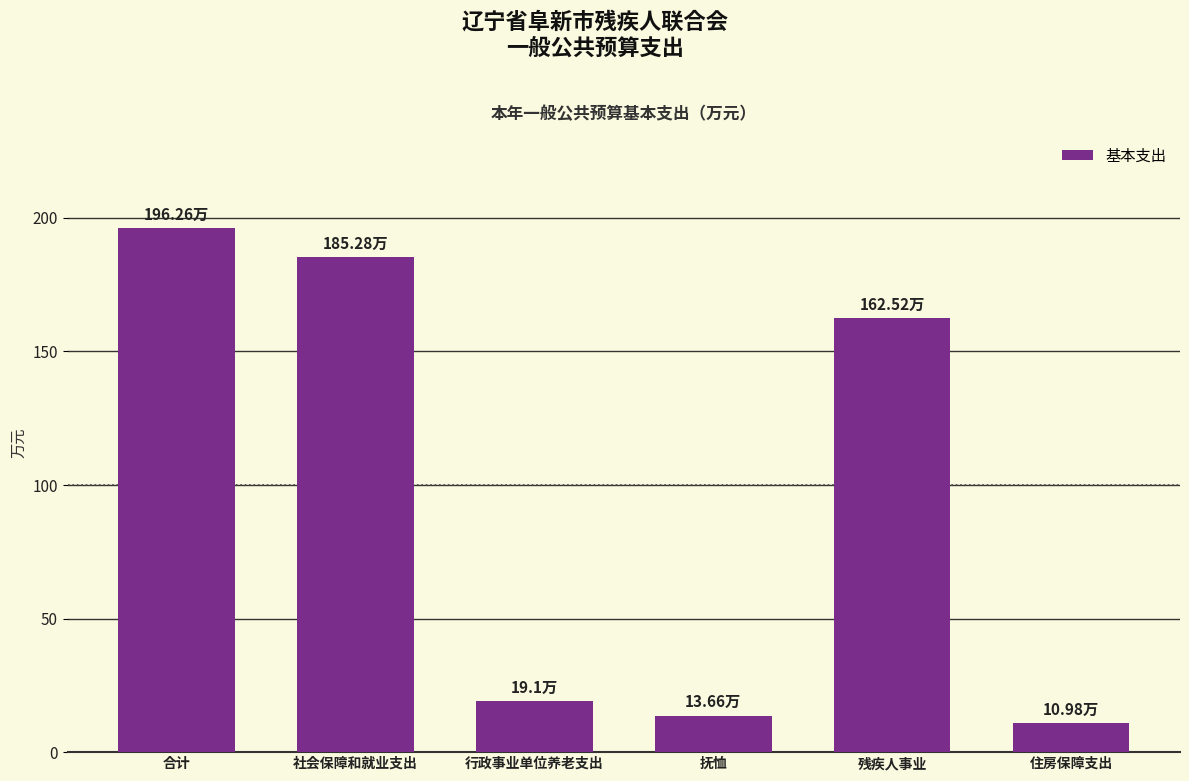

Reading left to right, extract all data points from this chart.

合计=196.3	社会保障和就业支出=185.3	行政事业单位养老支出=19.1	抚恤=13.7	残疾人事业=162.5	住房保障支出=11.0